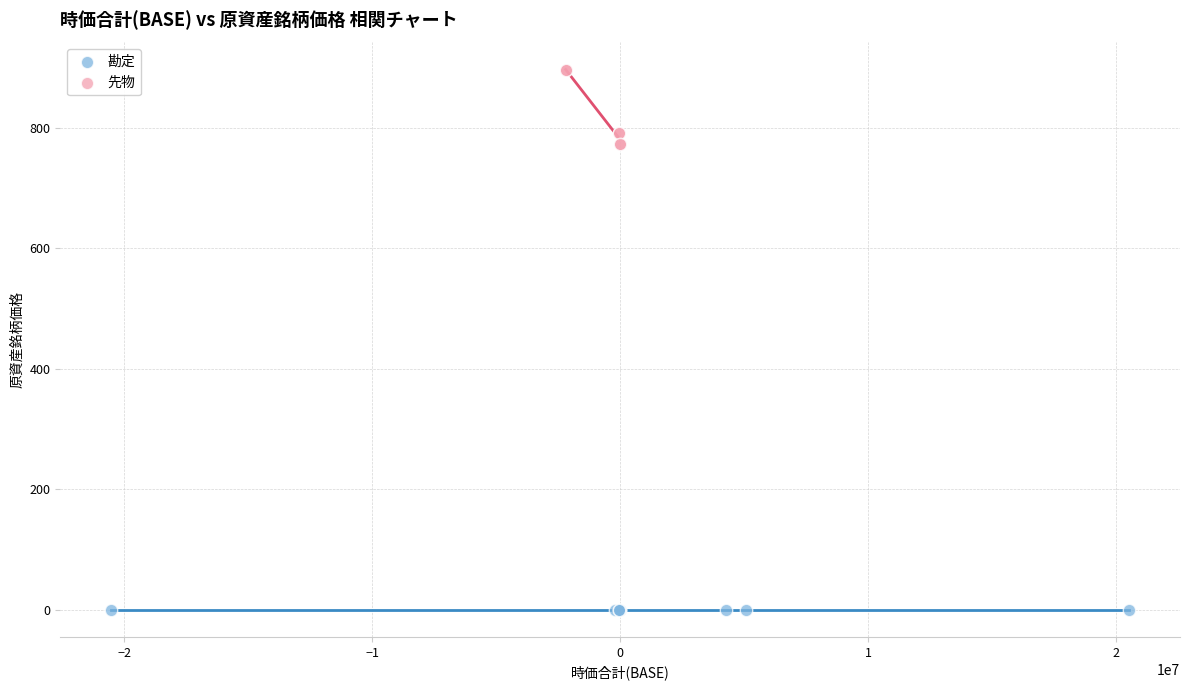

Which series contains the highest Y value?

先物